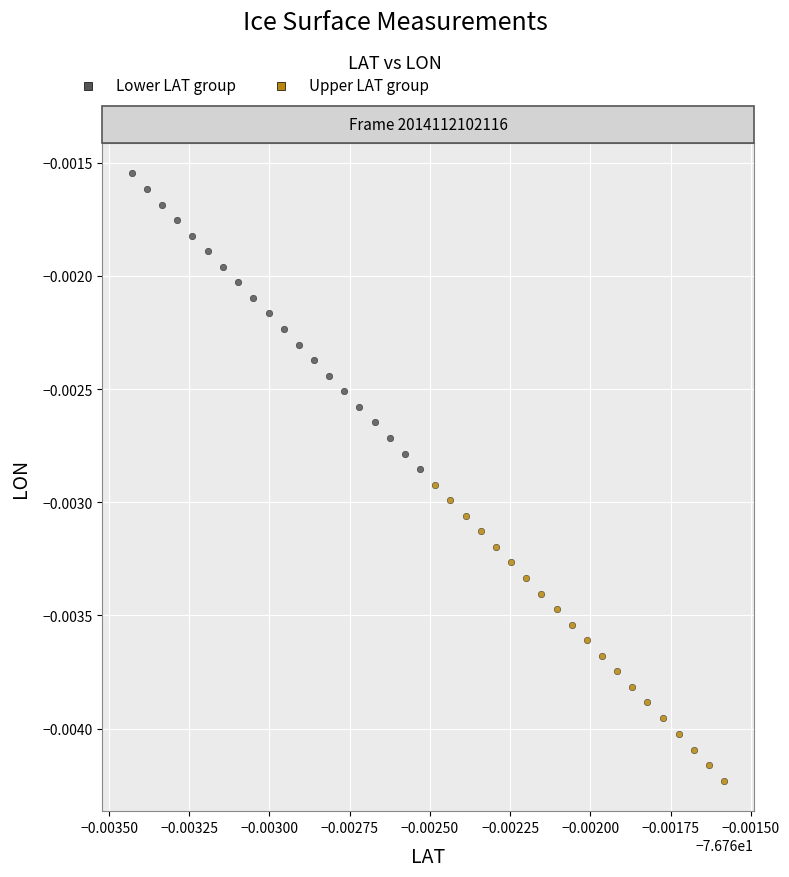

What are all the series names shown in the legend?

Lower LAT group, Upper LAT group